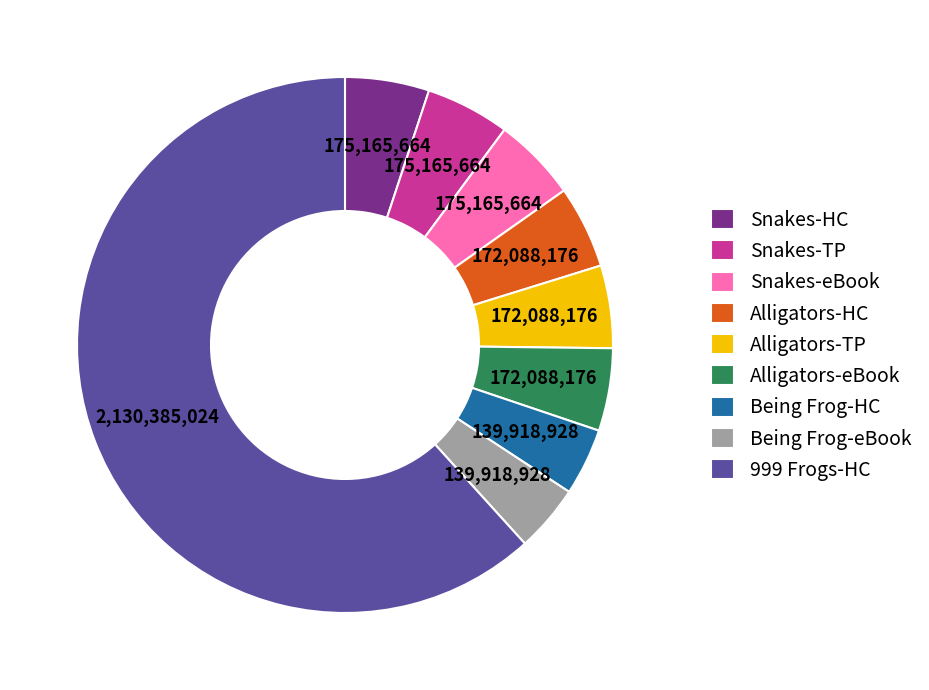

Which slice is the largest?

999 Frogs-HC